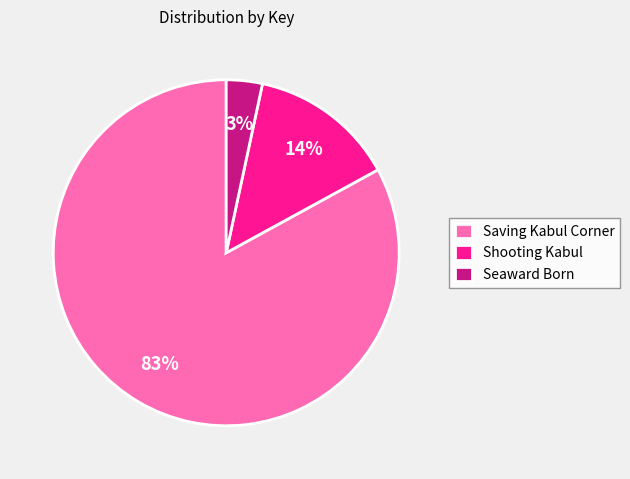

To the nearest percent, what percentage of the pie is Seaward Born?

3%